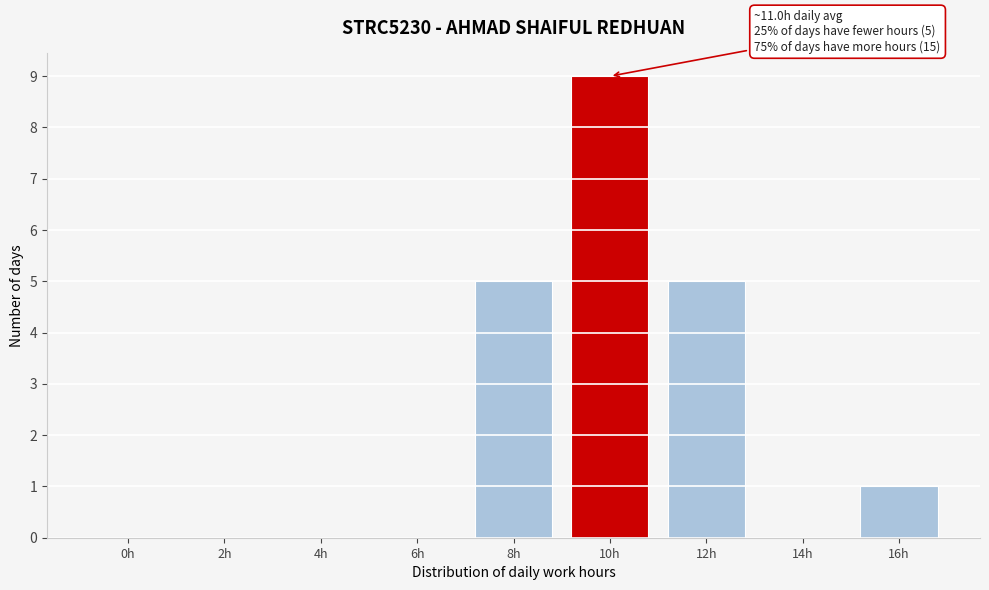

Reading left to right, what are all the values shown in this chart?

0h=0	2h=0	4h=0	6h=0	8h=5	10h=9	12h=5	14h=0	16h=1